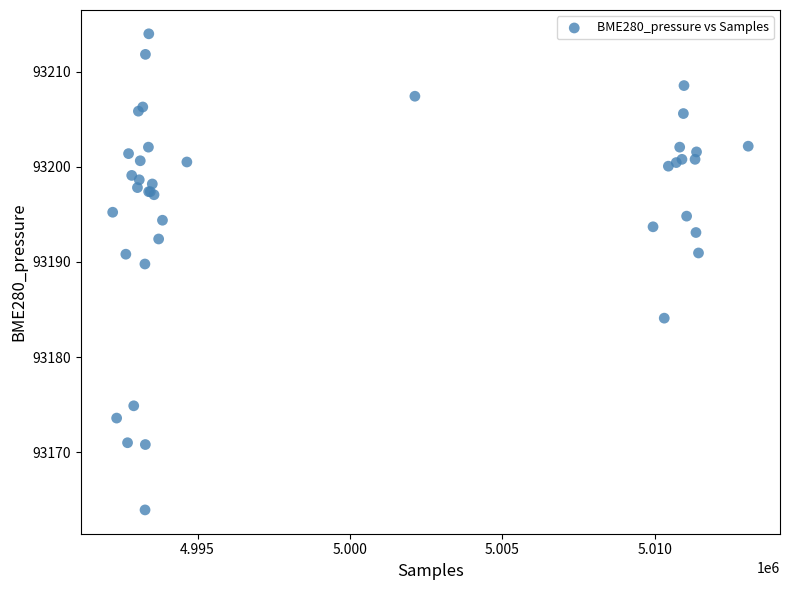

What Y value in the scatter plot is closest to 93188?

93189.8